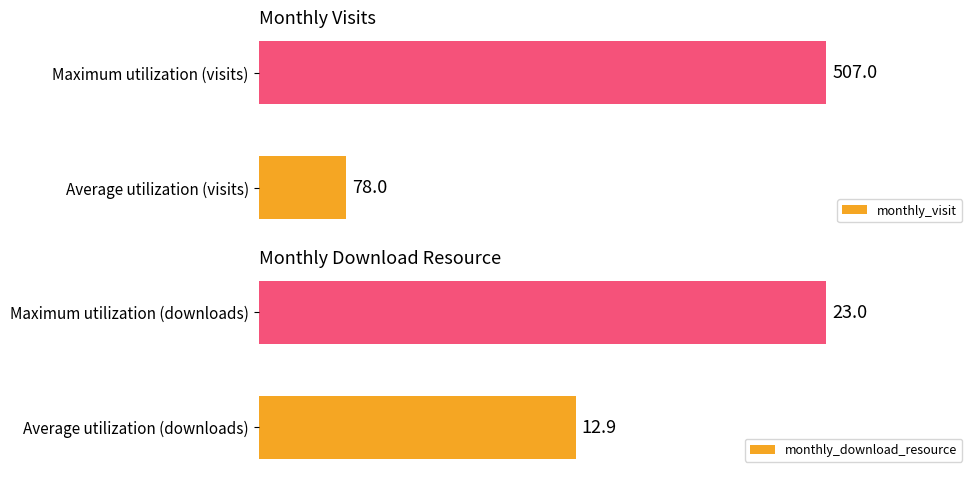

What is the difference between the maximum and minimum values in the monthly_download_resource series?

10.1